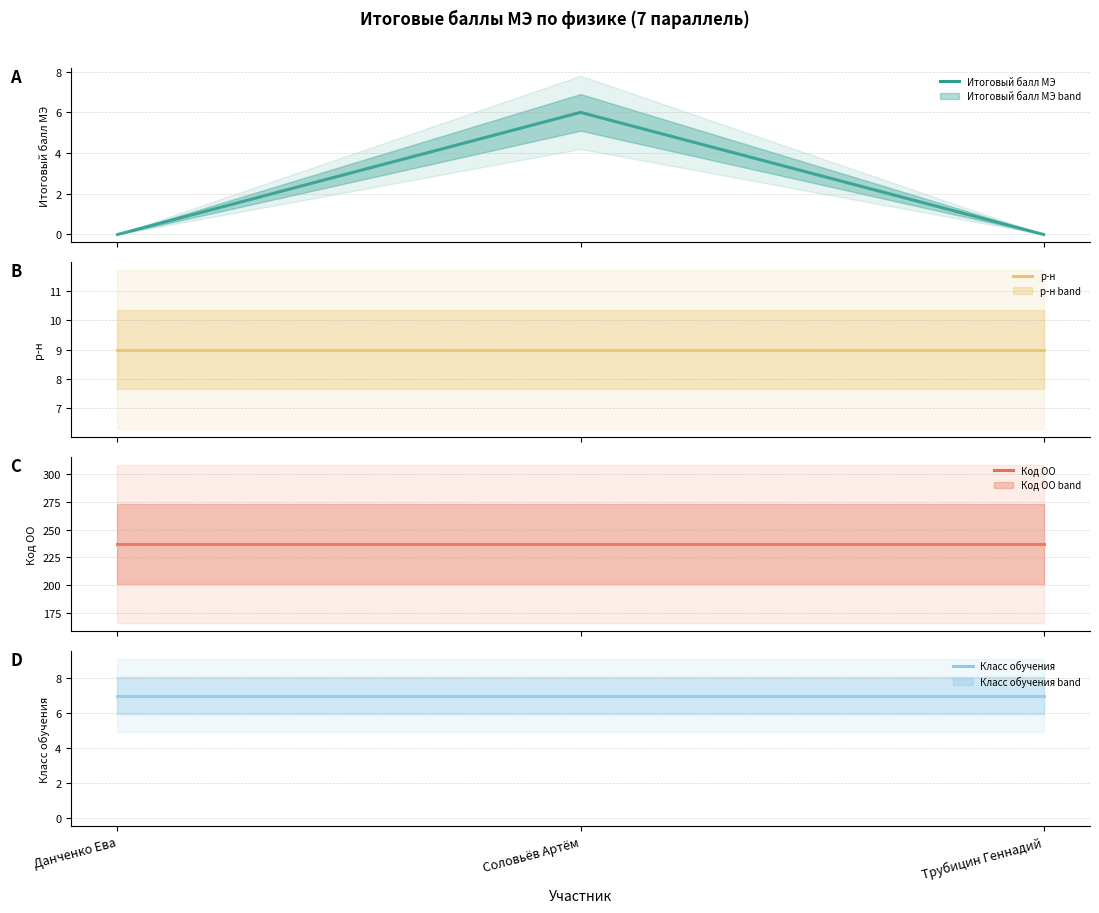

Is the value of Класс обучения at Трубицин Геннадий greater than the value of Код ОО at Данченко Ева?

No